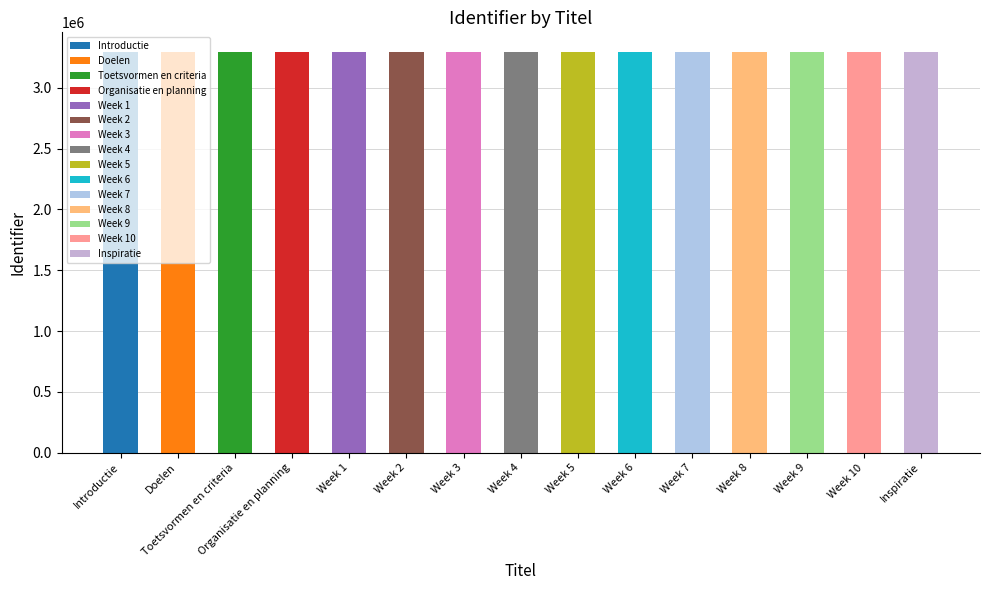

What is the ratio of the value at Week 6 to the value at Week 10?

1.0